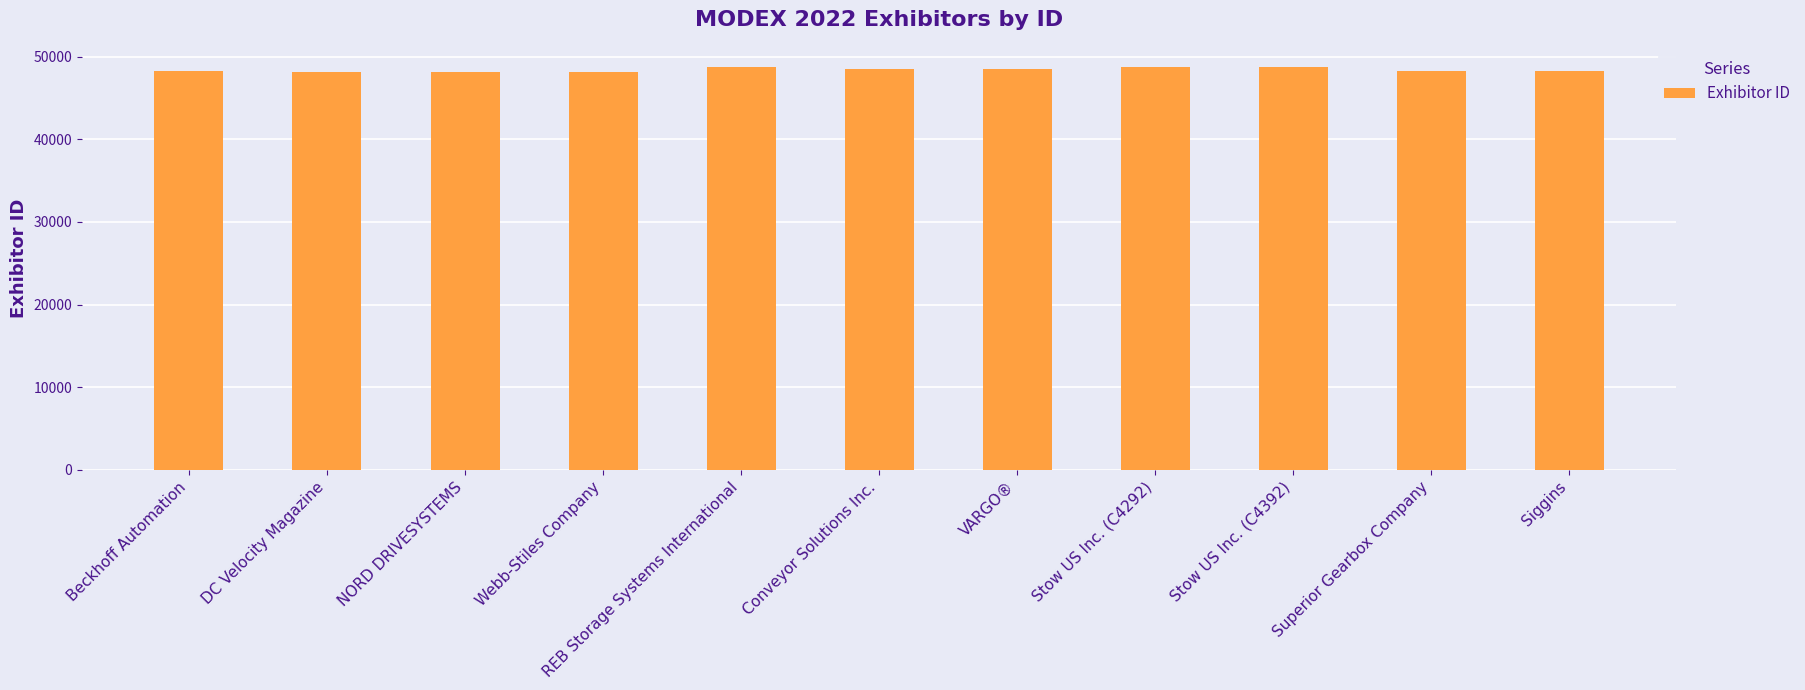

What is the ratio of the value at Superior Gearbox Company to the value at Webb-Stiles Company?

1.0